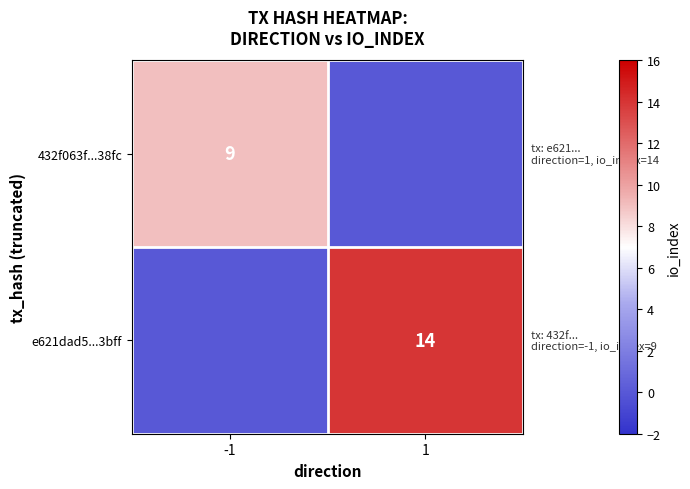

True or false: e621dad5...3bff has a value of 25 at 1.

False